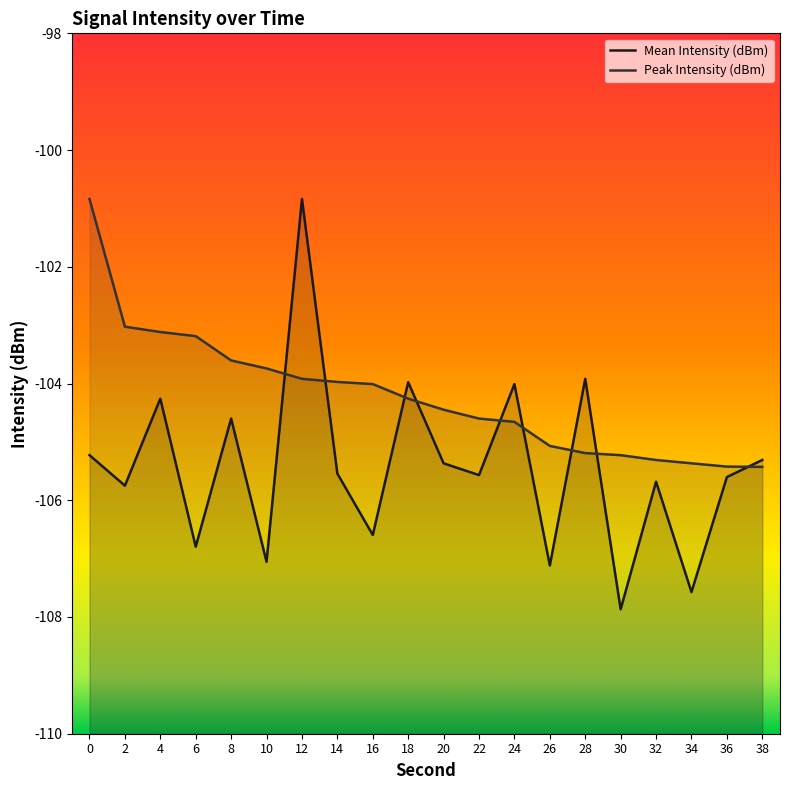

Which category has the highest value in the Mean Intensity (dBm) series?

12